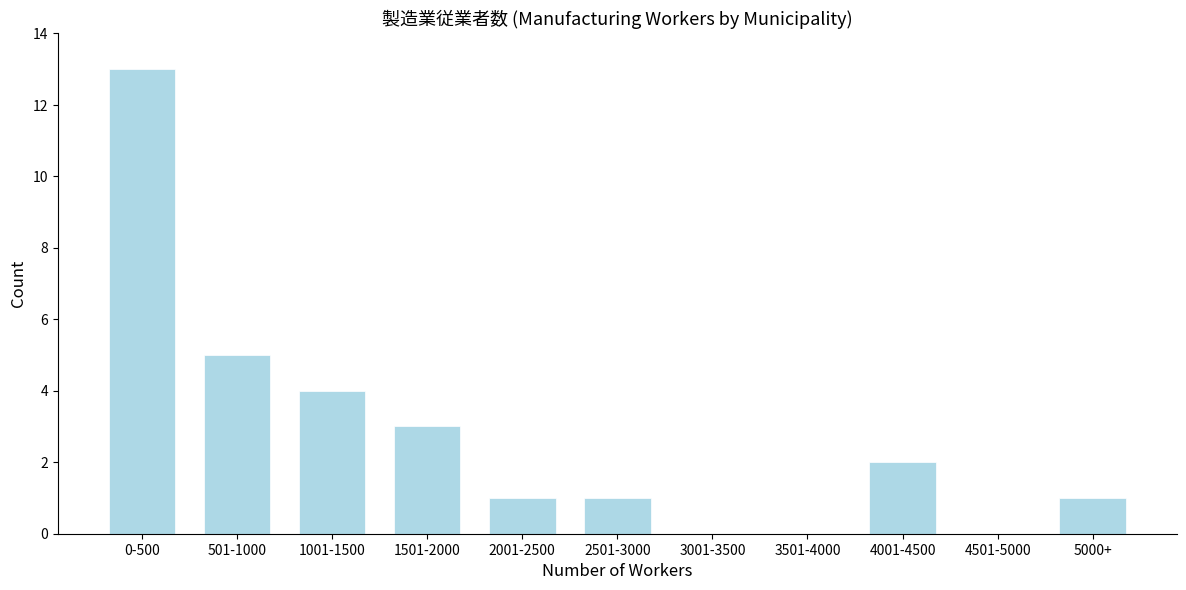

Reading left to right, what are all the values shown in this chart?

0-500=13	501-1000=5	1001-1500=4	1501-2000=3	2001-2500=1	2501-3000=1	3001-3500=0	3501-4000=0	4001-4500=2	4501-5000=0	5000+=1